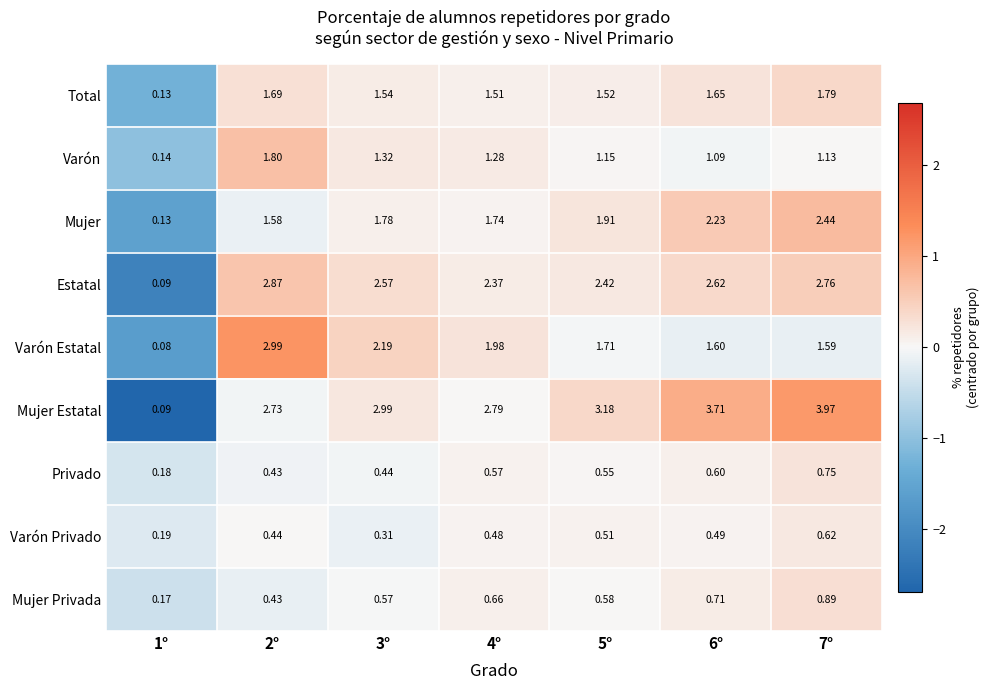

At 4°, list the series in order from largest to smallest.

Mujer Estatal, Estatal, Varón Estatal, Mujer, Total, Varón, Mujer Privada, Privado, Varón Privado